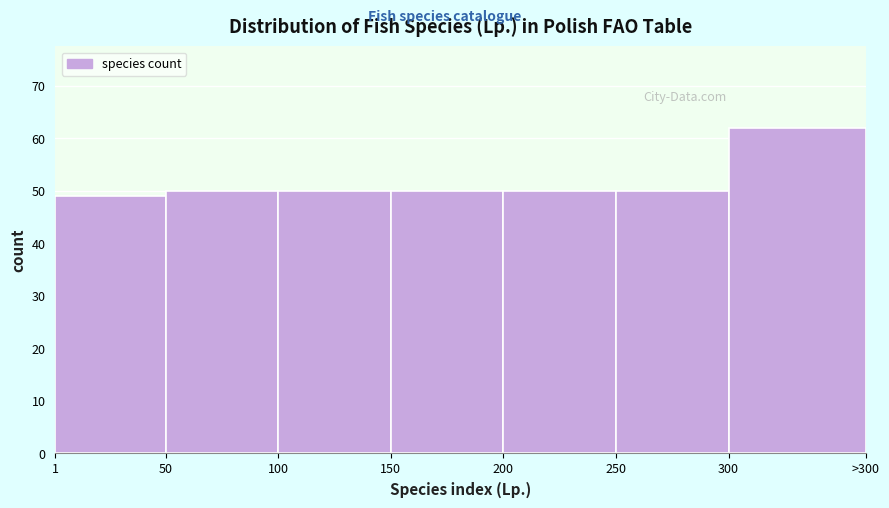

Reading left to right, what are all the values shown in this chart?

49	50	50	50	50	50	62